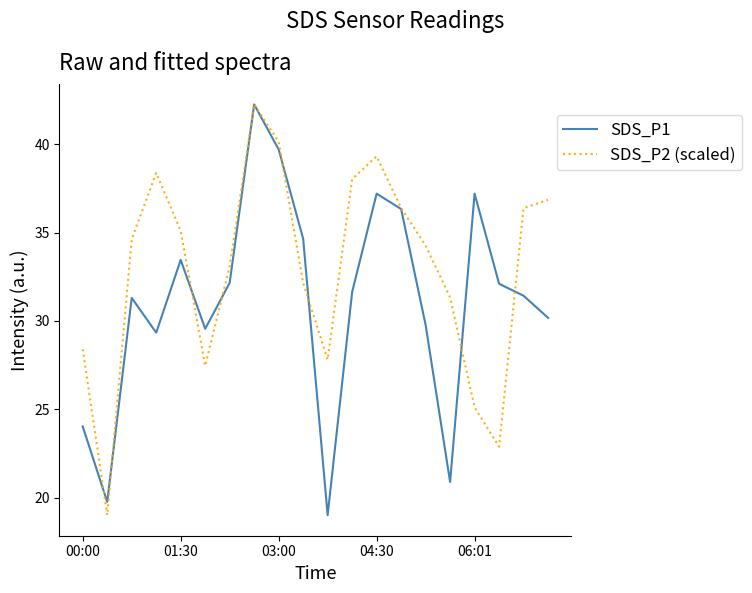

List the series in order of their overall mean, highest first.

SDS_P2 (scaled), SDS_P1